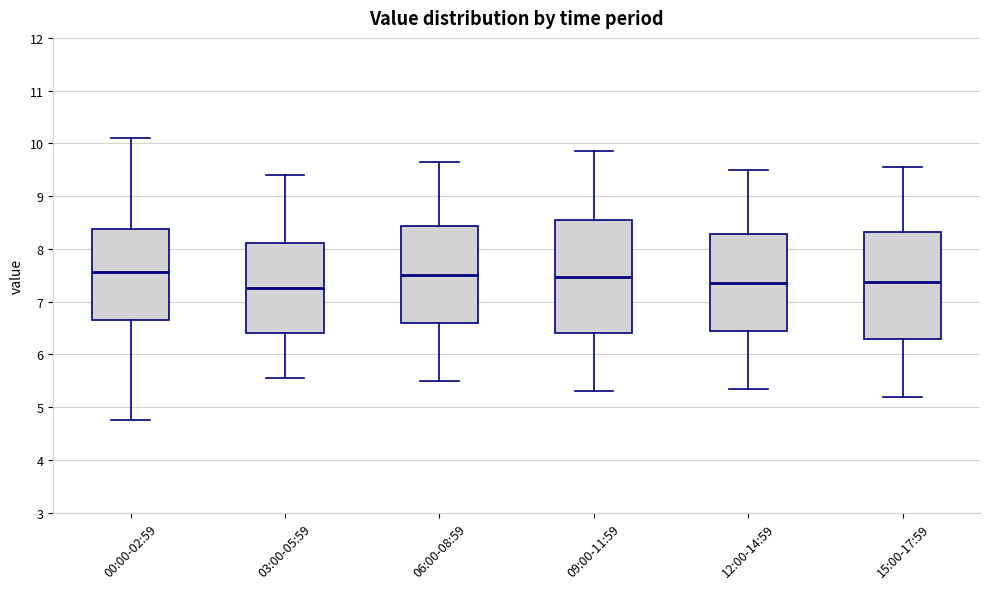

Comparing the boxes themselves (not the whiskers), which one is the tallest?

09:00-11:59